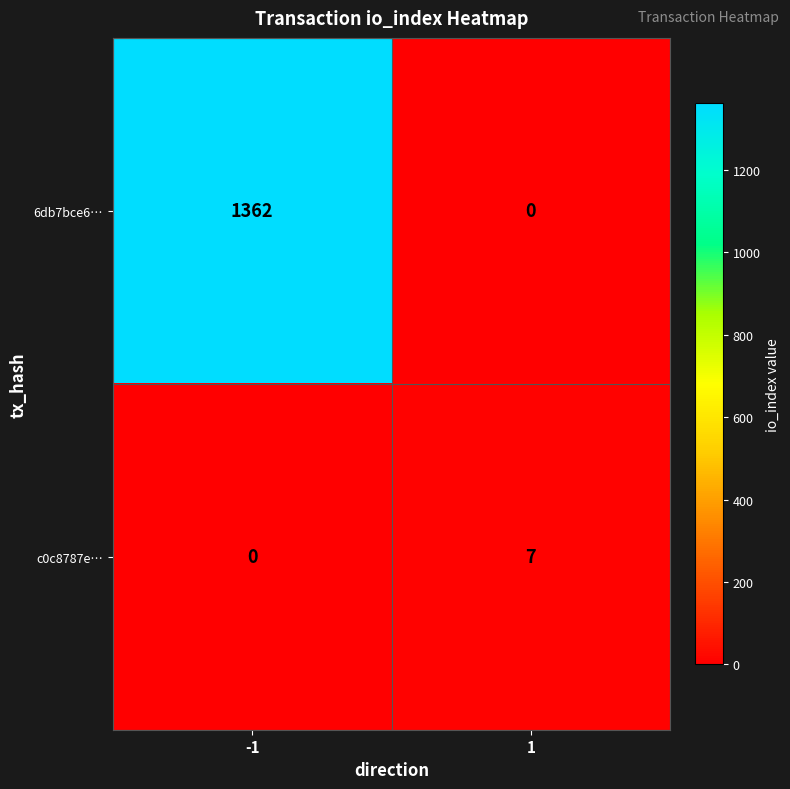

Is it true that c0c8787e… equals 3 at -1?

False